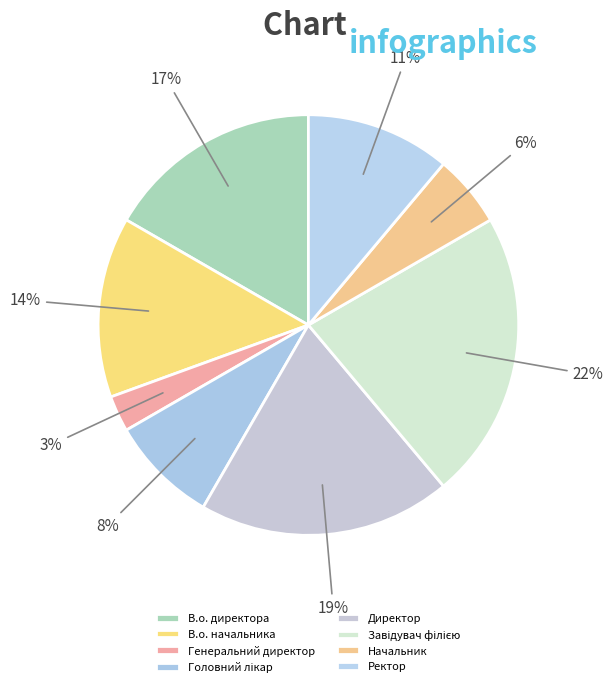

The Начальник slice represents 12% of the pie. True or false?

False